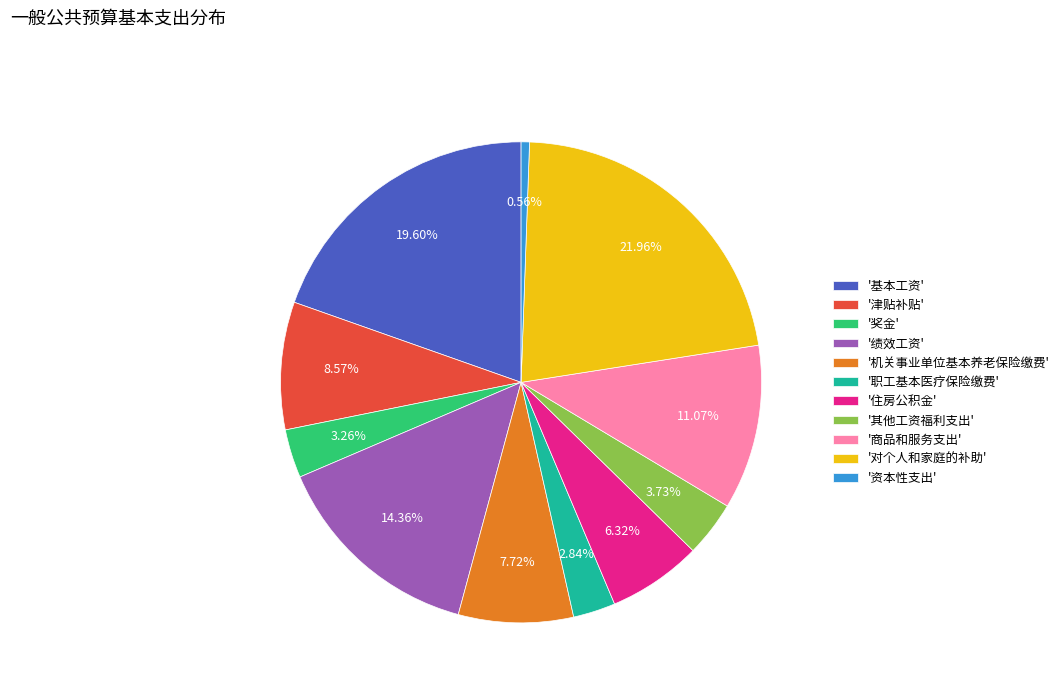

Combined, do '津贴补贴' and '职工基本医疗保险缴费' account for over 50%?

No